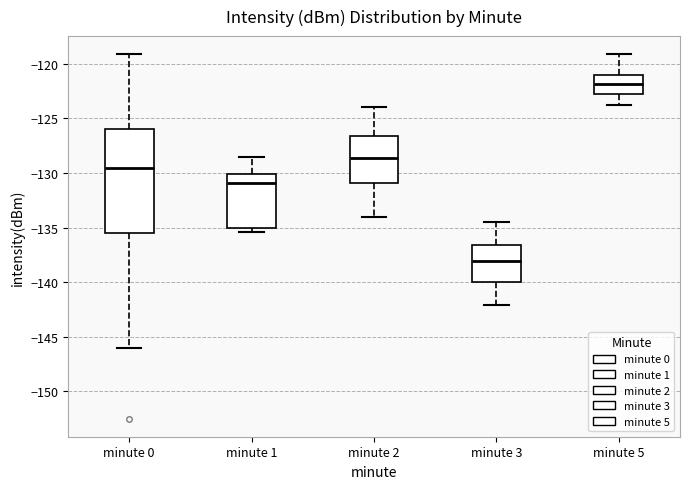

Reading left to right, read every box against the y-axis: the position of its median line, the range the box covers, and the ends of its whiskers. The values are not printed on the chart, so give them approximately, as read against the axis.

minute 0: median -129.5, box -135.5 to -126.0, whiskers -146.0 to -119.0
minute 1: median -131.0, box -135.0 to -130.0, whiskers -135.5 to -128.5
minute 2: median -128.5, box -131.0 to -126.5, whiskers -134.0 to -124.0
minute 3: median -138.0, box -140.0 to -136.5, whiskers -142.0 to -134.5
minute 5: median -122.0, box -123.0 to -121.0, whiskers -124.0 to -119.0